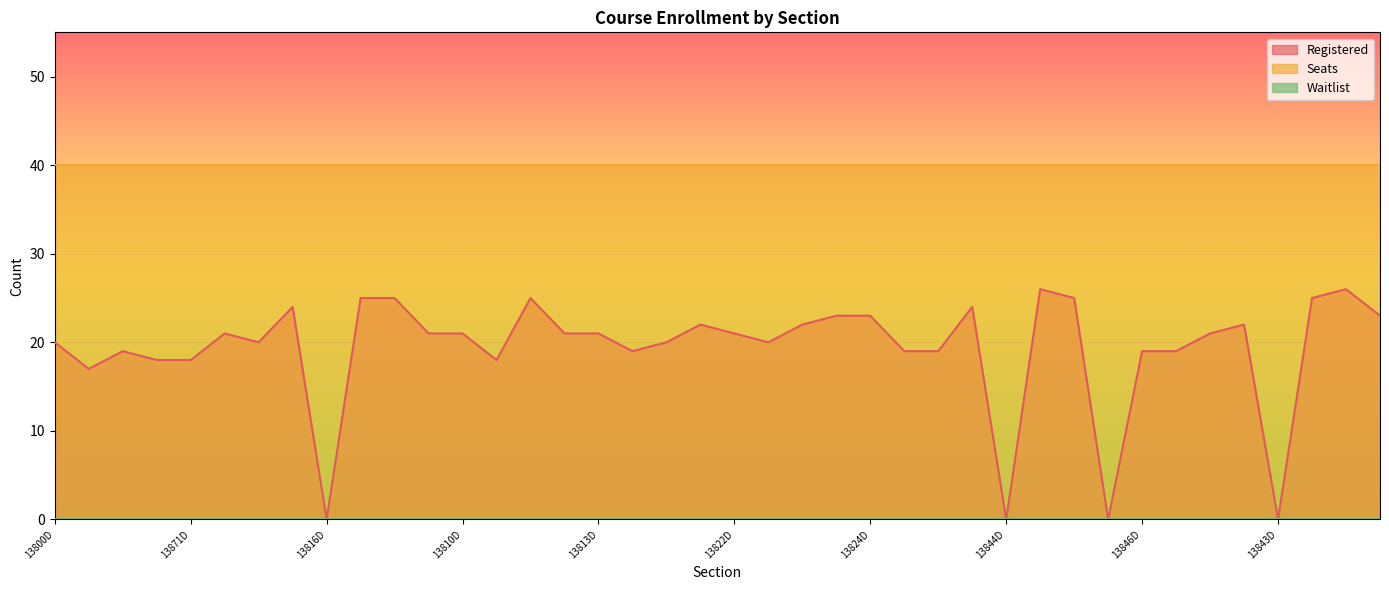

Rank the categories by Registered value from highest to lowest.

13827D, 13869D, 13817D, 13808D, 13818D, 13842D, 13856D, 13806D, 13841D, 13838D, 13824D, 13830D, 13815D, 13826D, 13829D, 13804D, 13809D, 13810D, 13812D, 13813D, 13822D, 13828D, 13800D, 13805D, 13820D, 13823D, 13802D, 13814D, 13825D, 13840D, 13846D, 13857D, 13803D, 13871D, 13811D, 13801D, 13816D, 13844D, 13845D, 13843D